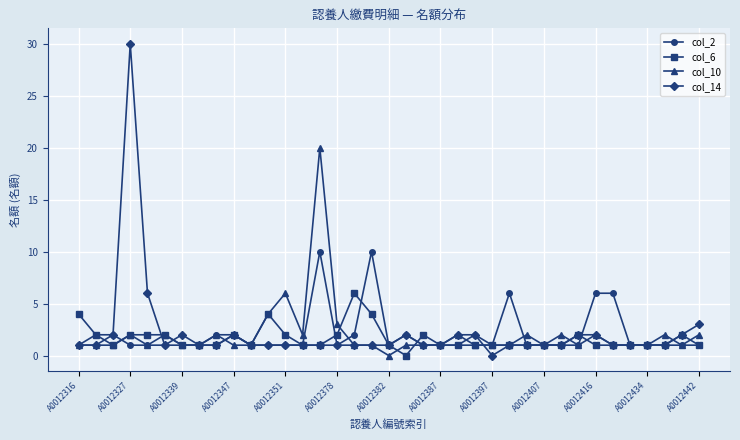

Which series has the widest spread of values?

col_14